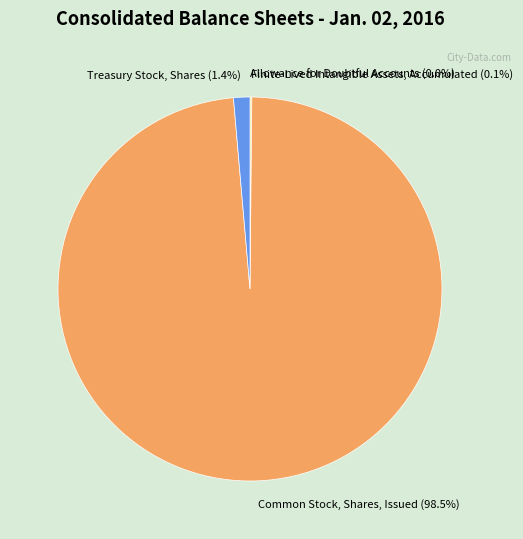

Is there any slice that represents more than half of the pie?

Yes